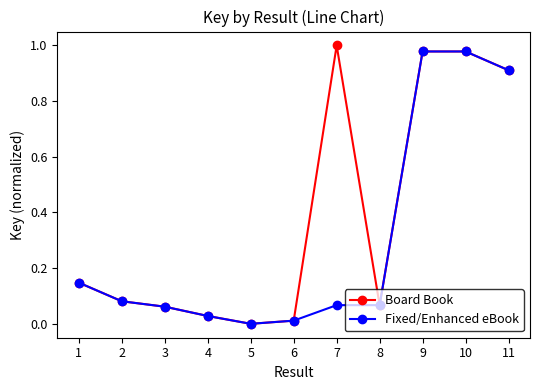

Is it true that Board Book equals 0.6 at 5?

False